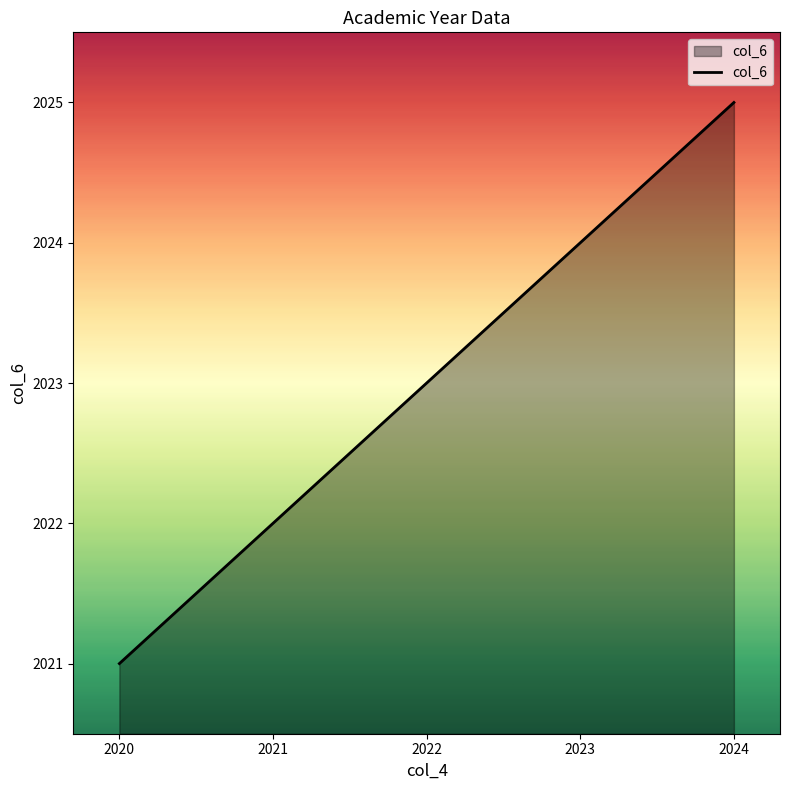

Rank the categories by value from lowest to highest.

2020, 2021, 2022, 2023, 2024